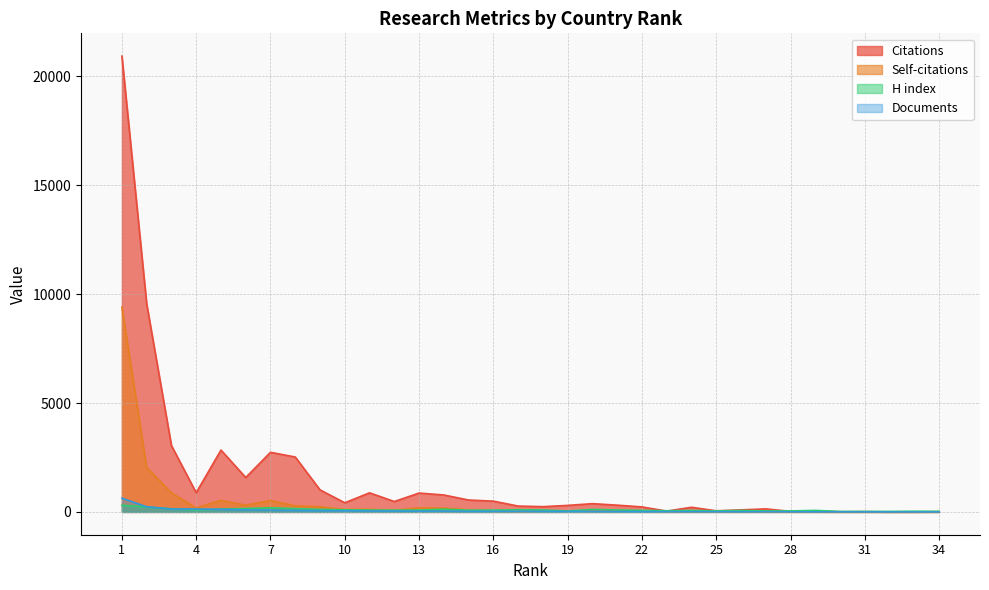

What is the greatest value displayed?

20935